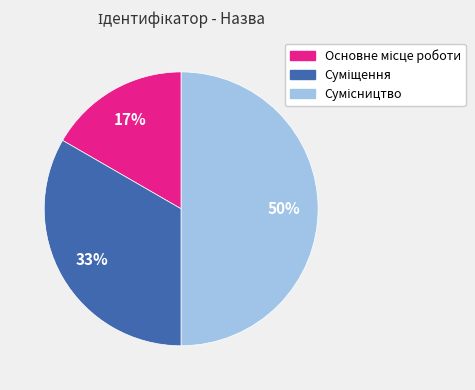

To the nearest percent, what is the average slice percentage?

33%